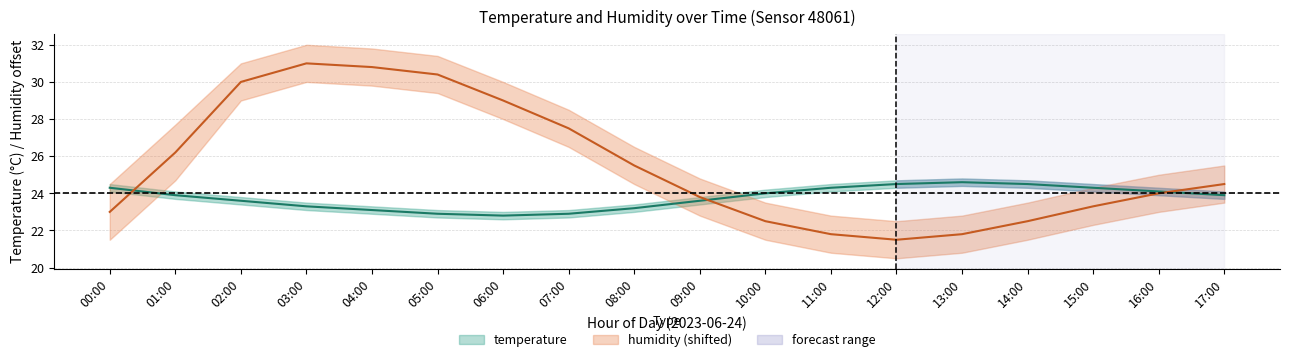

What is the label of the 9th point from the right?

09:00